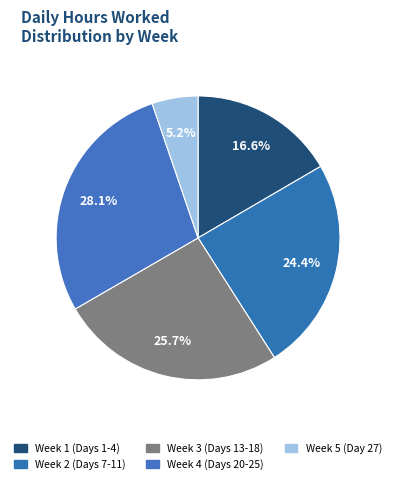

How many segments does this pie chart have?

5